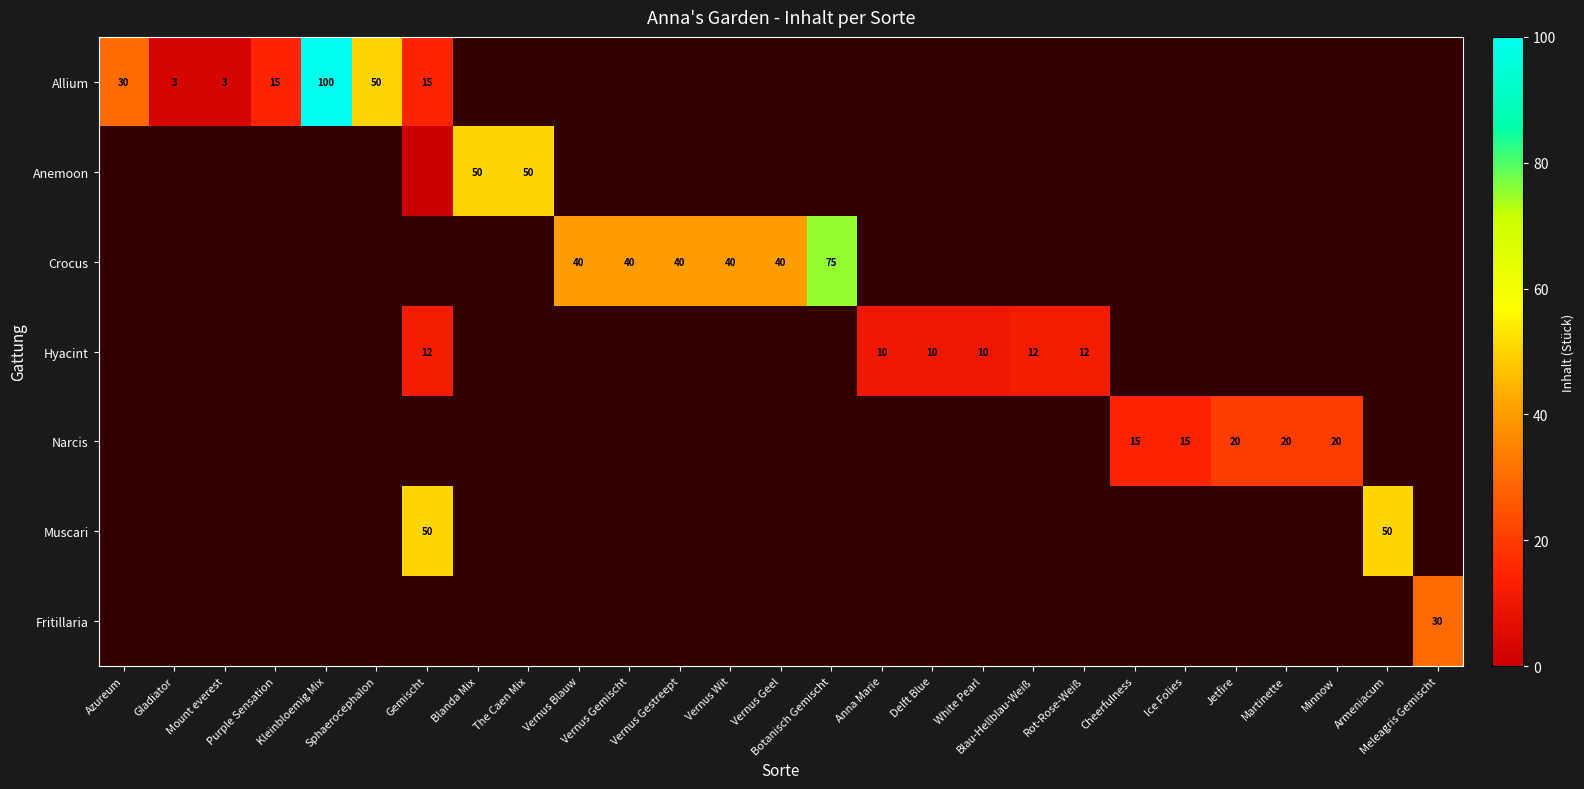

Which series changed the most between Ice Folies and Martinette?

Narcis